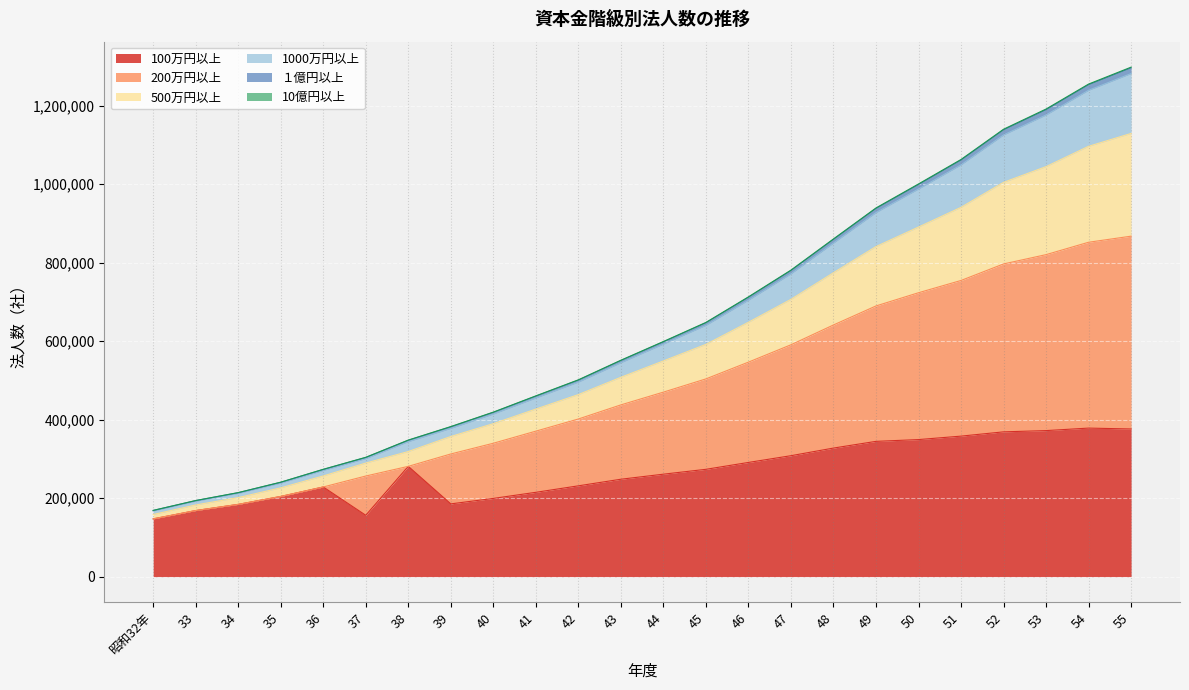

Which category has the highest value in the 1000万円以上 series?

55